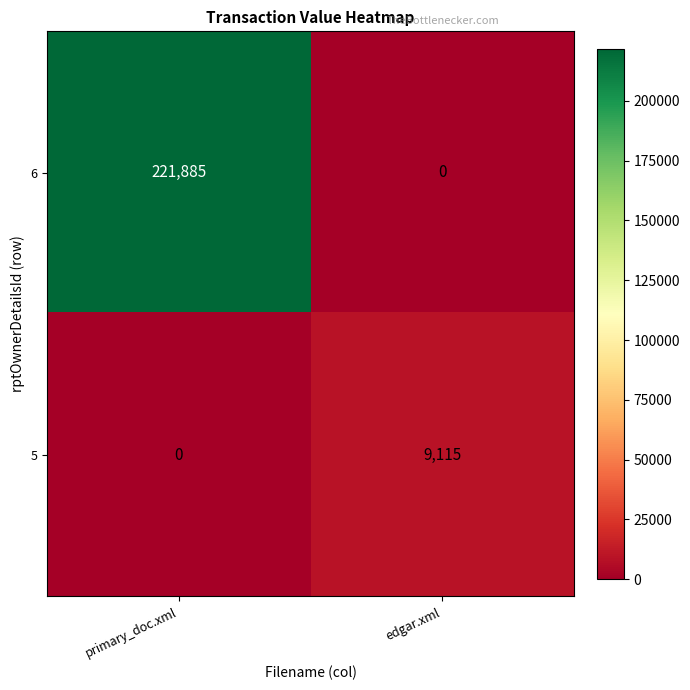

What is the difference between the maximum and minimum values in the 5 series?

9115